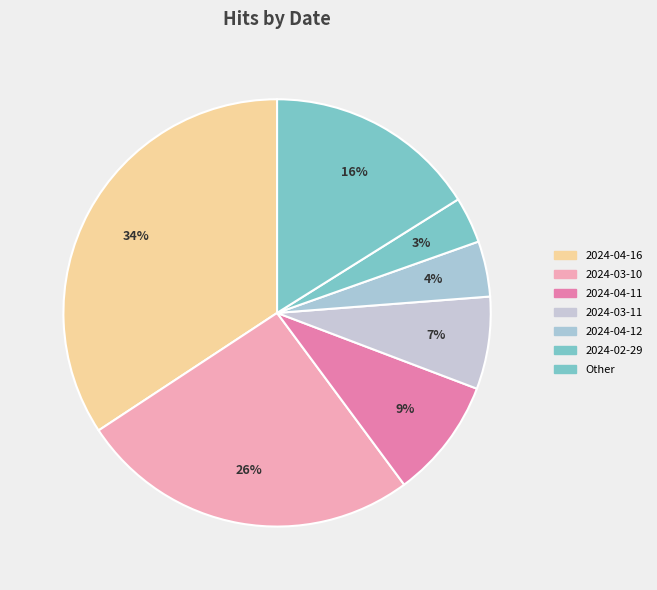

Count the number of slices in the pie.

7